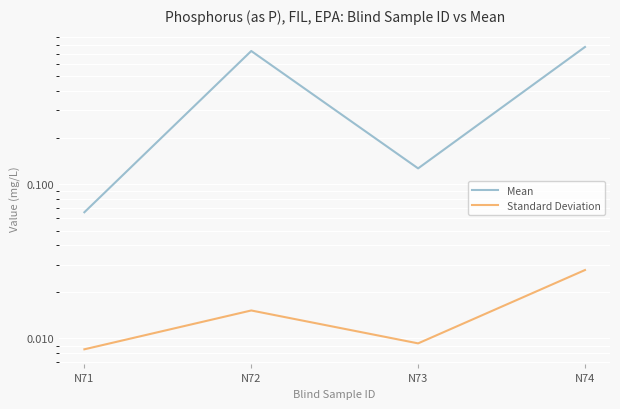

Reading left to right, transcribe all the data shown in this chart.

Mean: N71=0.1	N72=0.7	N73=0.1	N74=0.8
Standard Deviation: N71=0.0	N72=0.0	N73=0.0	N74=0.0